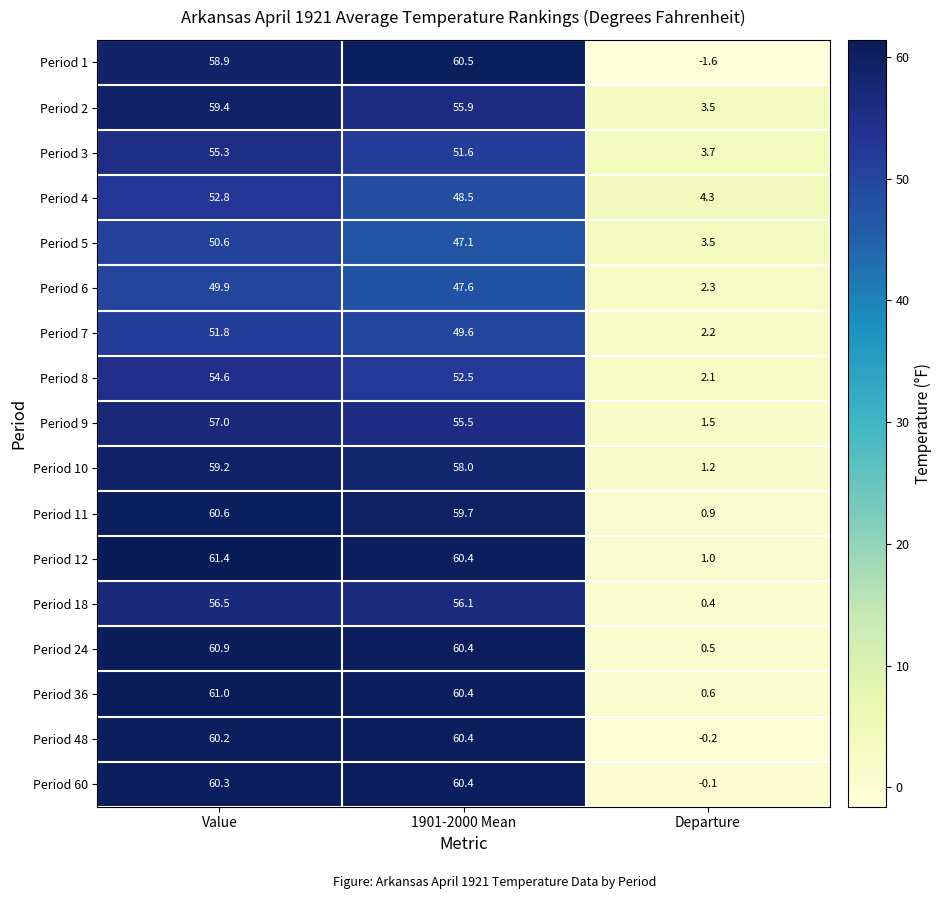

How many values in Period 60 are below zero?

1